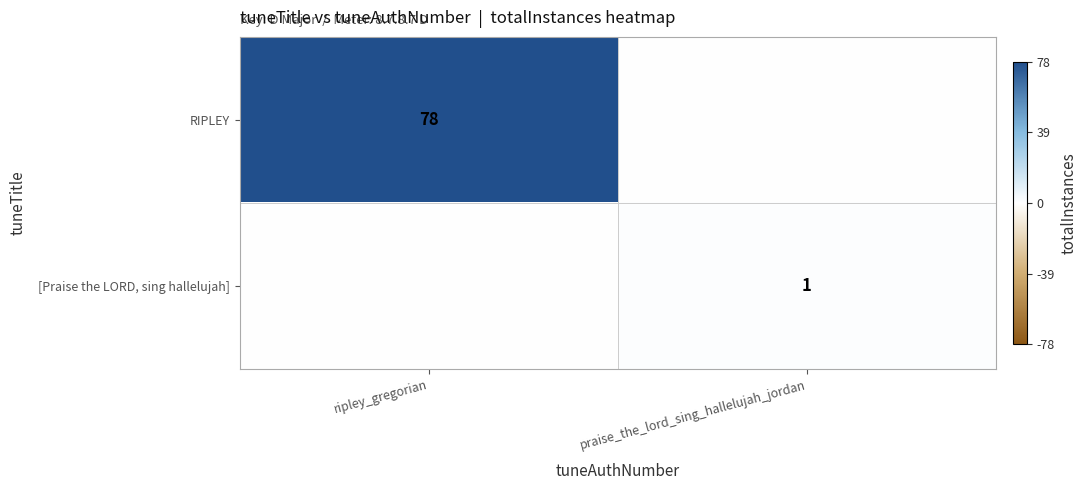

True or false: RIPLEY has a value of 53 at ripley_gregorian.

False